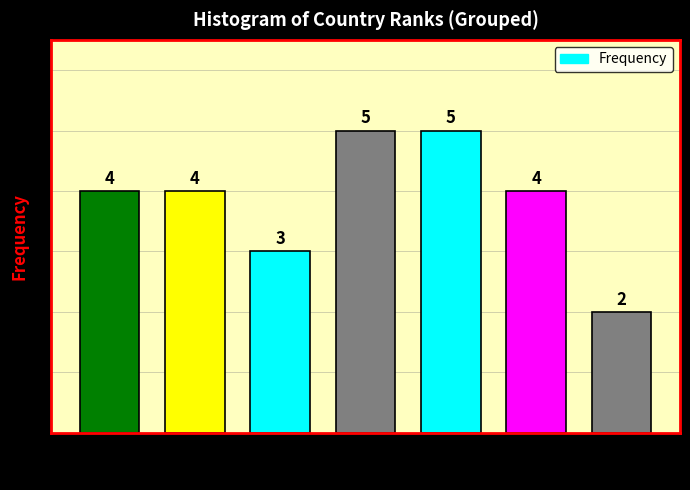

Reading left to right, extract all data points from this chart.

4	4	3	5	5	4	2